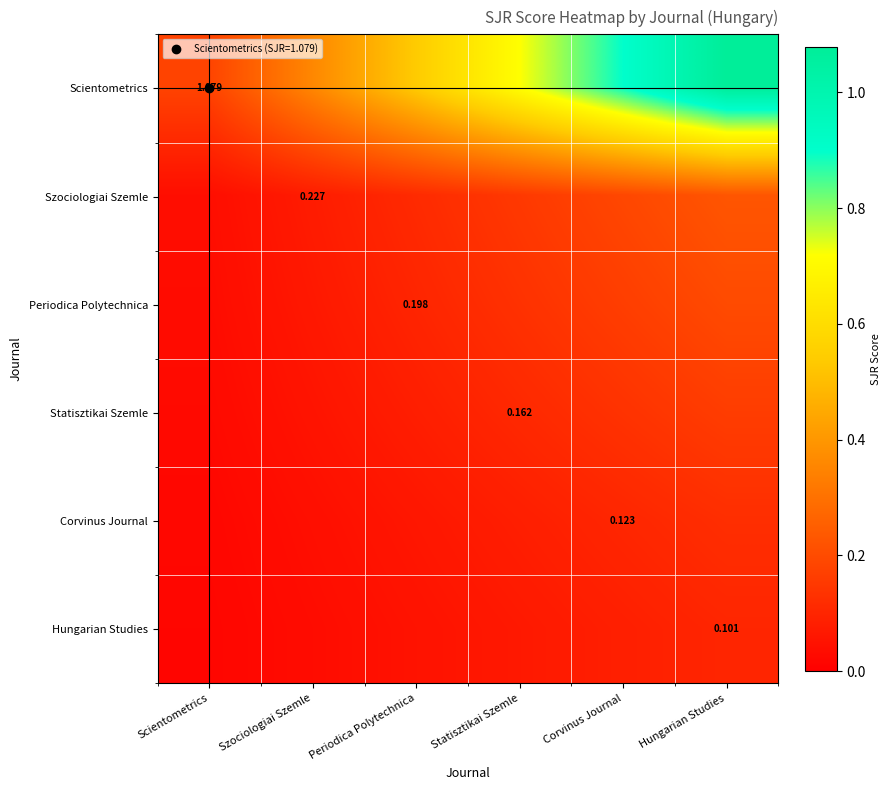

Rank the series at Hungarian Studies from highest to lowest value.

Scientometrics, Szociologiai Szemle, Periodica Polytechnica, Statisztikai Szemle, Corvinus Journal, Hungarian Studies